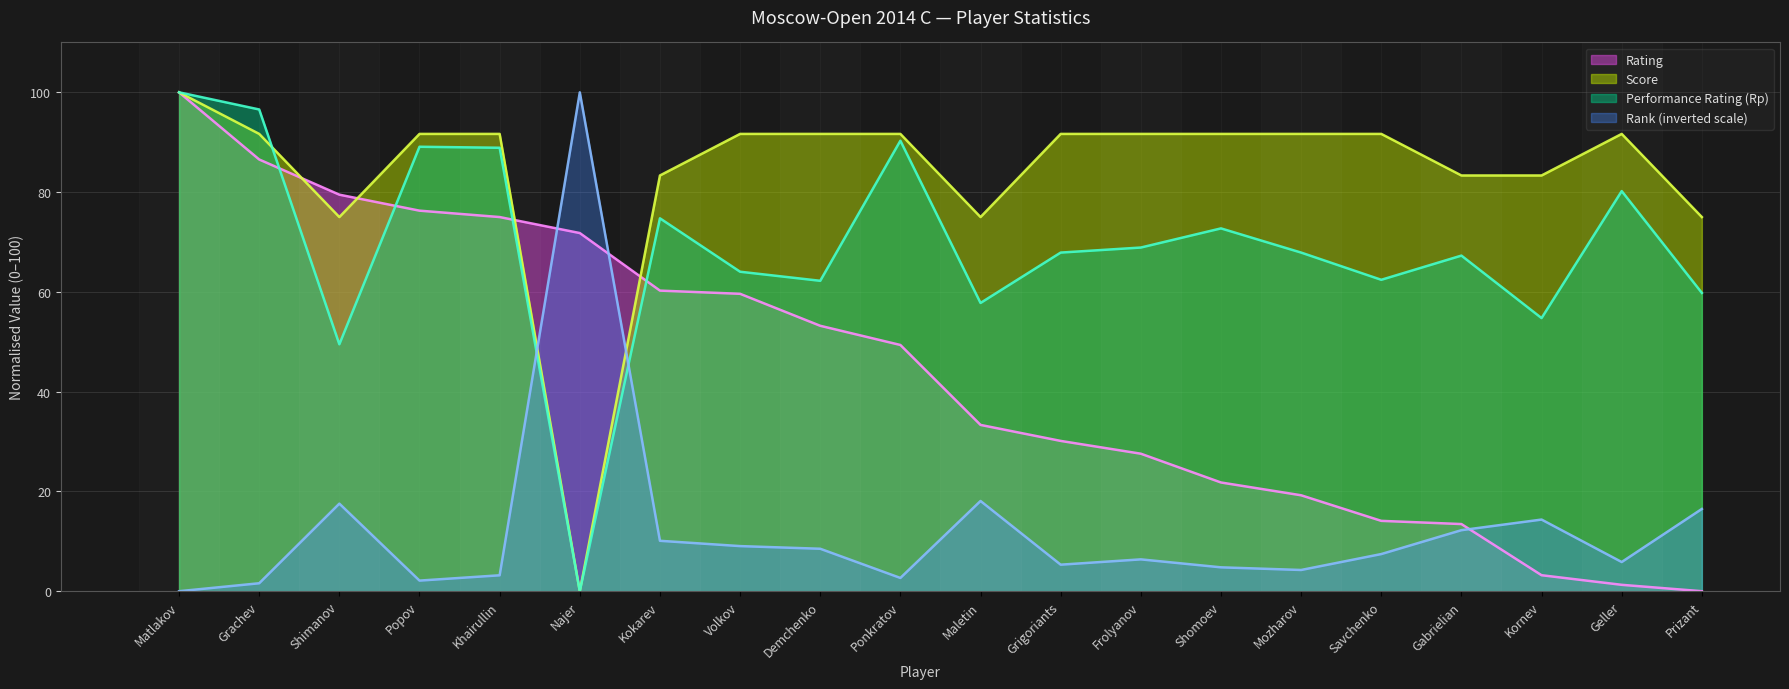

How many data points in Score are less than 91?

7